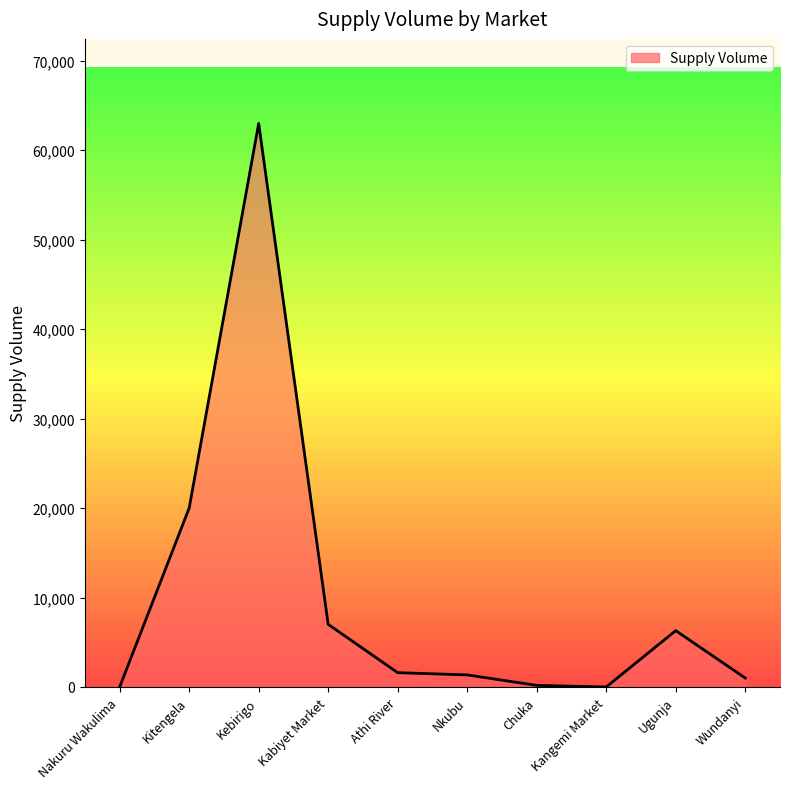

The value at Kebirigo is 83228. True or false?

False